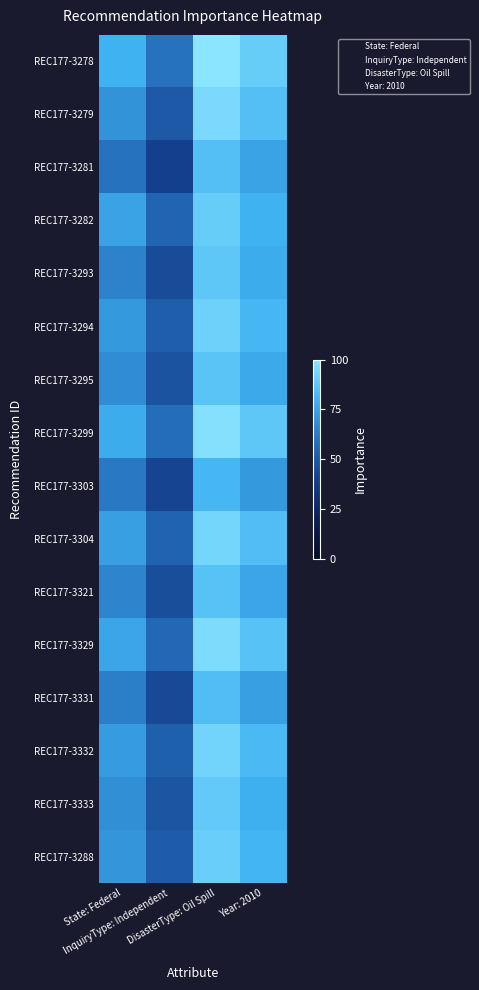

At how many categories does at least one series exceed 47?

4